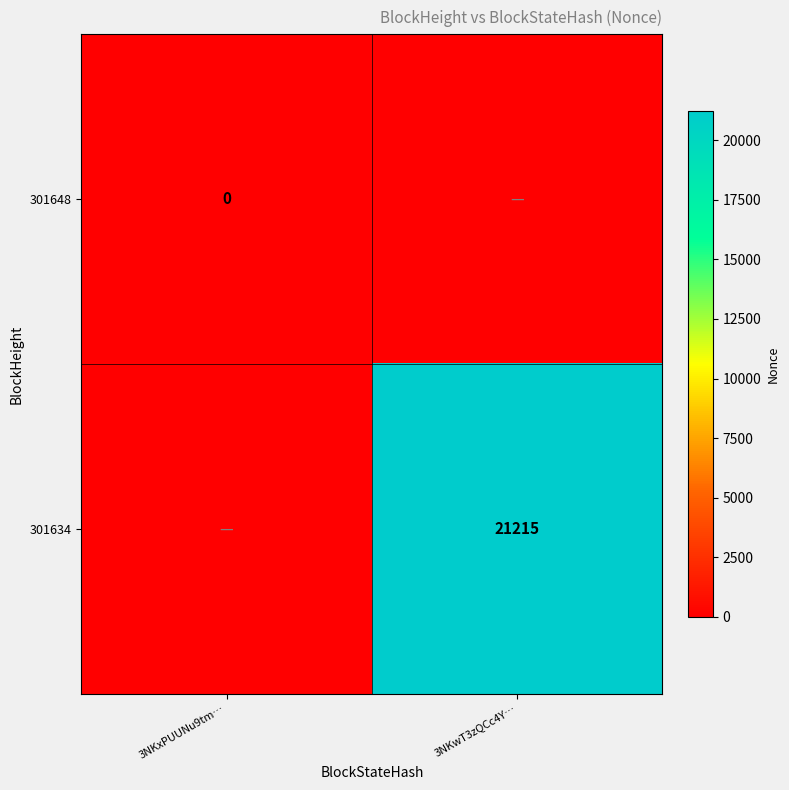

Is it true that 301634 equals 21215 at 3NKwT3zQCc4Y…?

True